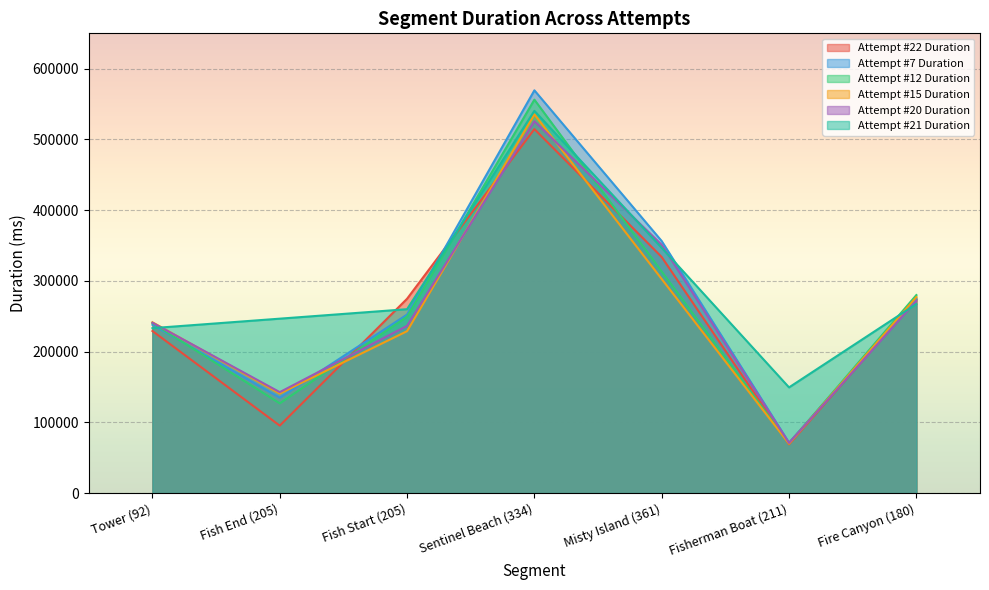

At which category is the sum across all series the highest?

Sentinel Beach (334)